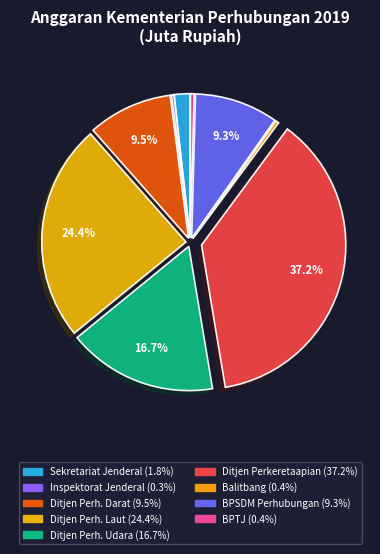

How many slices are in this pie chart?

9